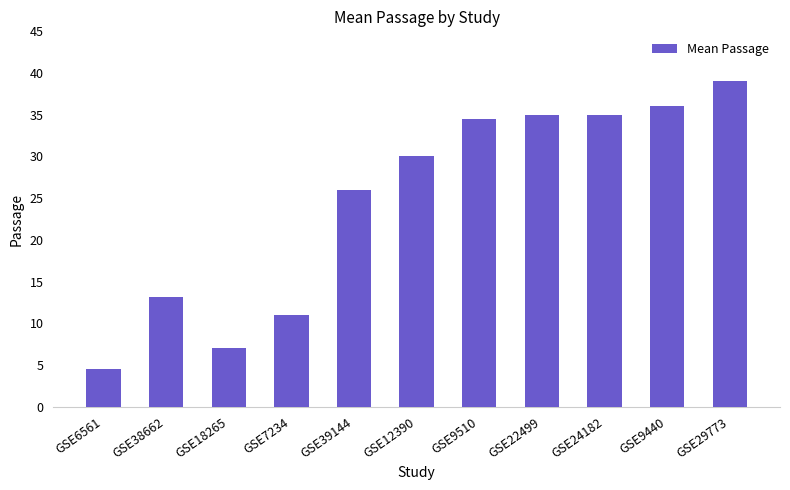

What is the difference between the maximum and minimum values?

34.5